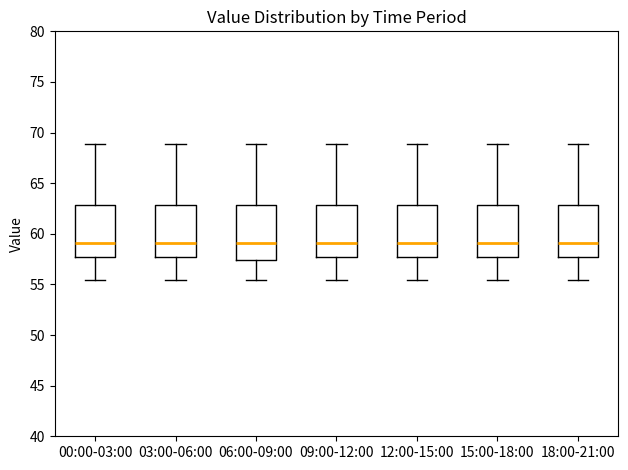

Reading left to right, read every box against the y-axis: the position of its median line, the range the box covers, and the ends of its whiskers. The values are not printed on the chart, so give them approximately, as read against the axis.

00:00-03:00: median 59.0, box 57.5 to 63.0, whiskers 55.5 to 69.0
03:00-06:00: median 59.0, box 57.5 to 63.0, whiskers 55.5 to 69.0
06:00-09:00: median 59.0, box 57.5 to 63.0, whiskers 55.5 to 69.0
09:00-12:00: median 59.0, box 57.5 to 63.0, whiskers 55.5 to 69.0
12:00-15:00: median 59.0, box 57.5 to 63.0, whiskers 55.5 to 69.0
15:00-18:00: median 59.0, box 57.5 to 63.0, whiskers 55.5 to 69.0
18:00-21:00: median 59.0, box 57.5 to 63.0, whiskers 55.5 to 69.0